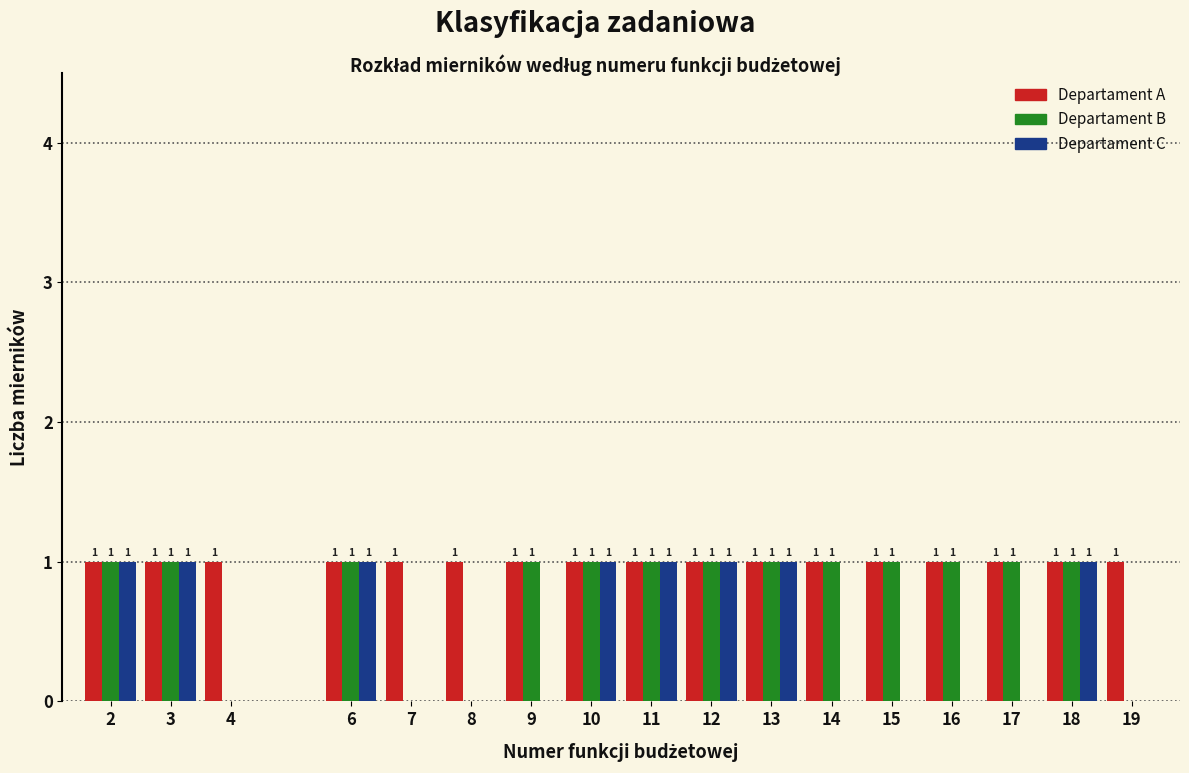

Reading left to right, transcribe all the data shown in this chart.

Departament A: 2=1	3=1	4=1	6=1	7=1	8=1	9=1	10=1	11=1	12=1	13=1	14=1	15=1	16=1	17=1	18=1	19=1
Departament B: 2=1	3=1	4=0	6=1	7=0	8=0	9=1	10=1	11=1	12=1	13=1	14=1	15=1	16=1	17=1	18=1	19=0
Departament C: 2=1	3=1	4=0	6=1	7=0	8=0	9=0	10=1	11=1	12=1	13=1	14=0	15=0	16=0	17=0	18=1	19=0